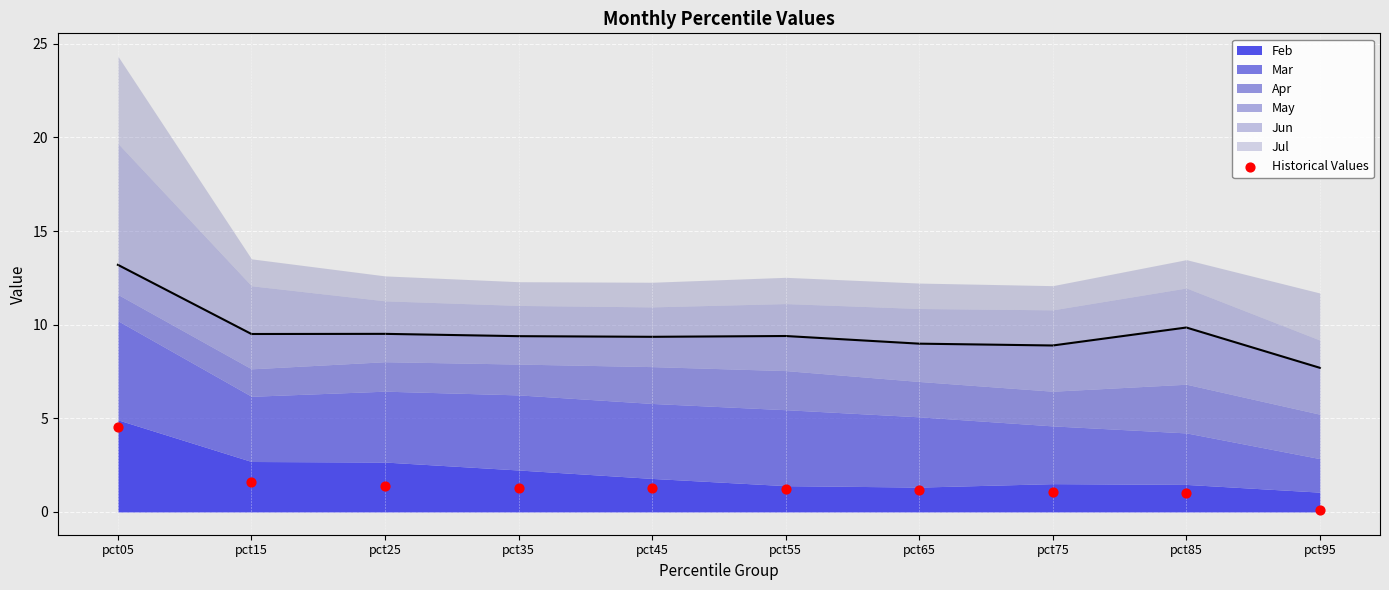

What is the change in value from pct65 to pct95?

-1.1